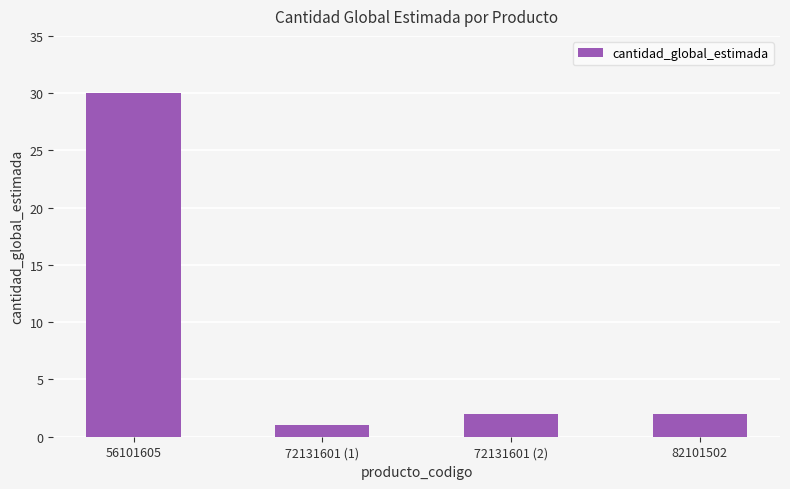

Reading right to left, transcribe all the data shown in this chart.

2	2	1	30